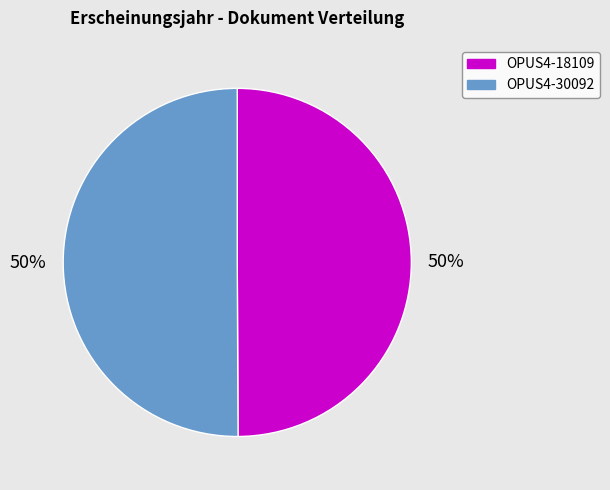

To the nearest percent, what percentage of the pie is OPUS4-18109?

50%